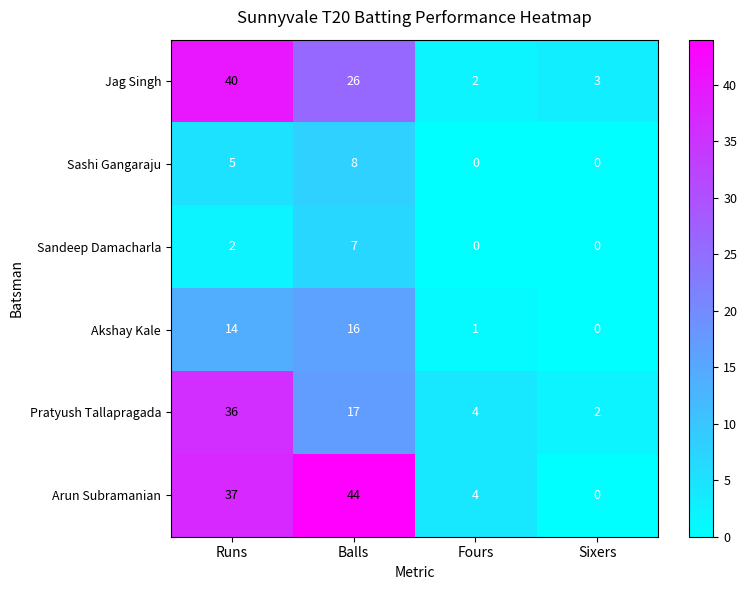

What is the highest value of the Jag Singh series?

40